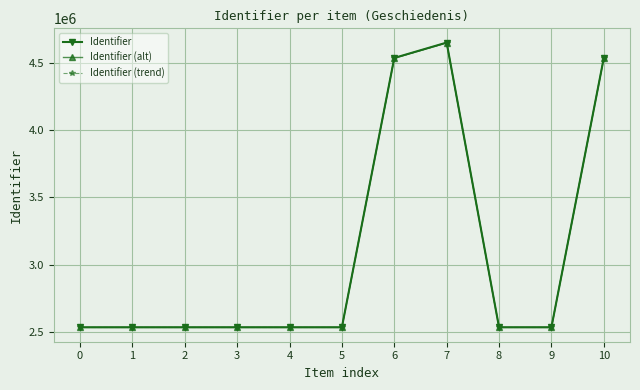

Which series has the largest range (max minus min)?

Identifier